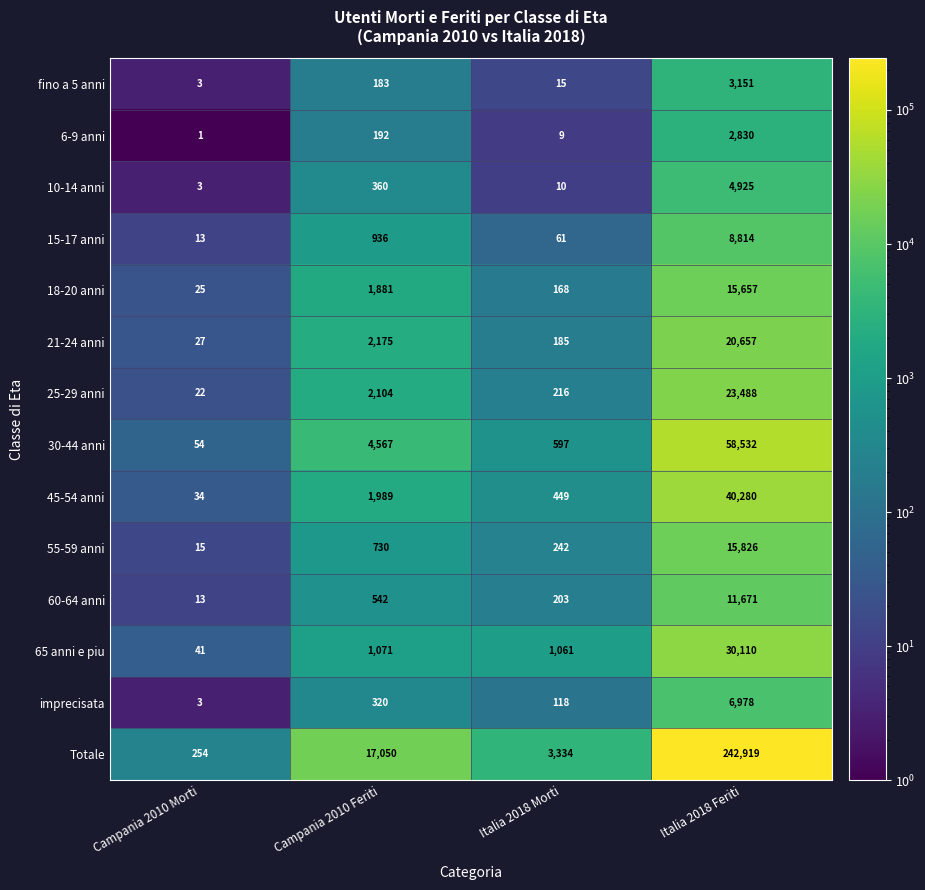

Where is 6-9 anni nearest to the value 1415?

Campania 2010 Feriti